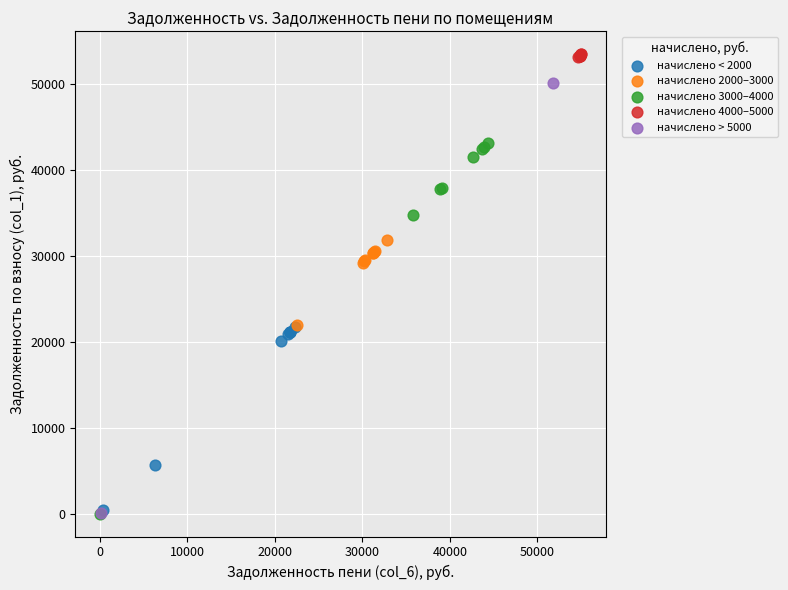

What are all the series names shown in the legend?

начислено < 2000, начислено 2000–3000, начислено 3000–4000, начислено 4000–5000, начислено > 5000